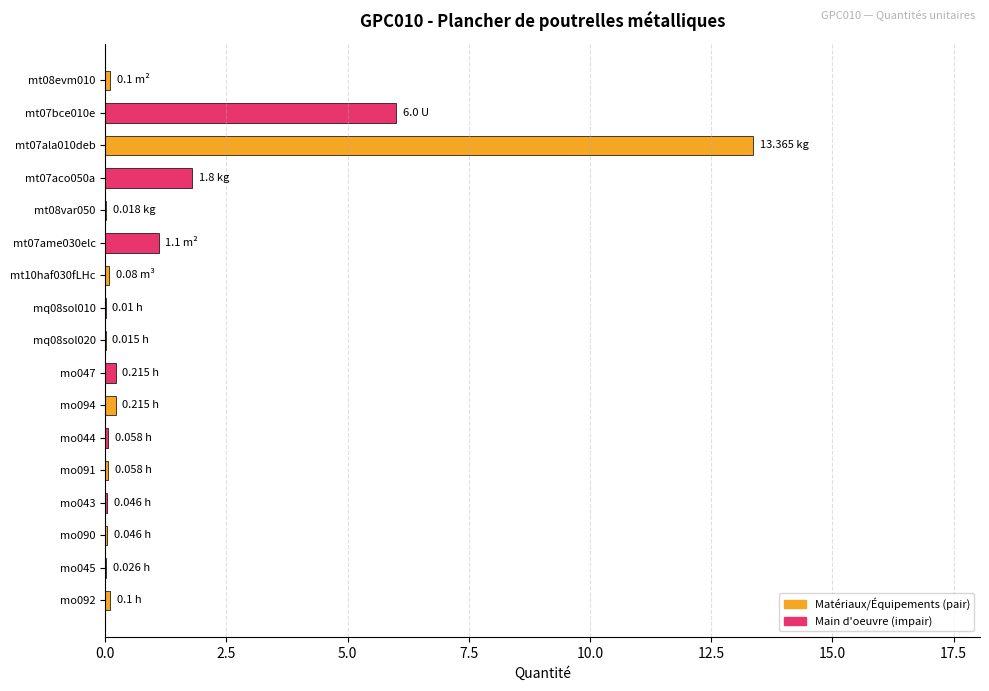

What is the maximum value shown in the chart?

13.4